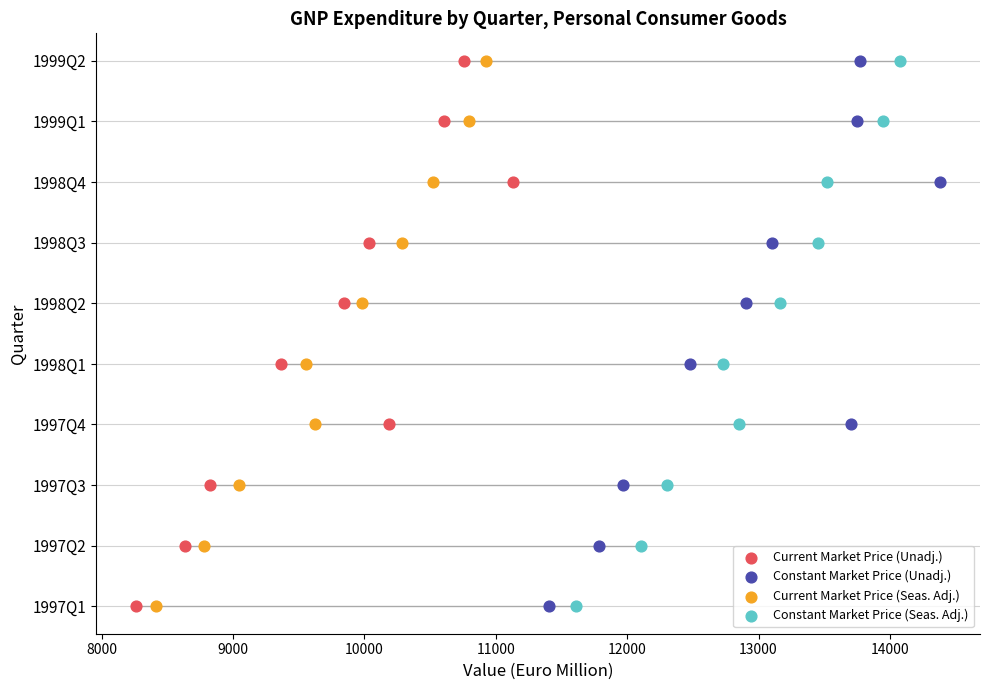

What are all the series names shown in the legend?

Current Market Price (Unadj.), Constant Market Price (Unadj.), Current Market Price (Seas. Adj.), Constant Market Price (Seas. Adj.)